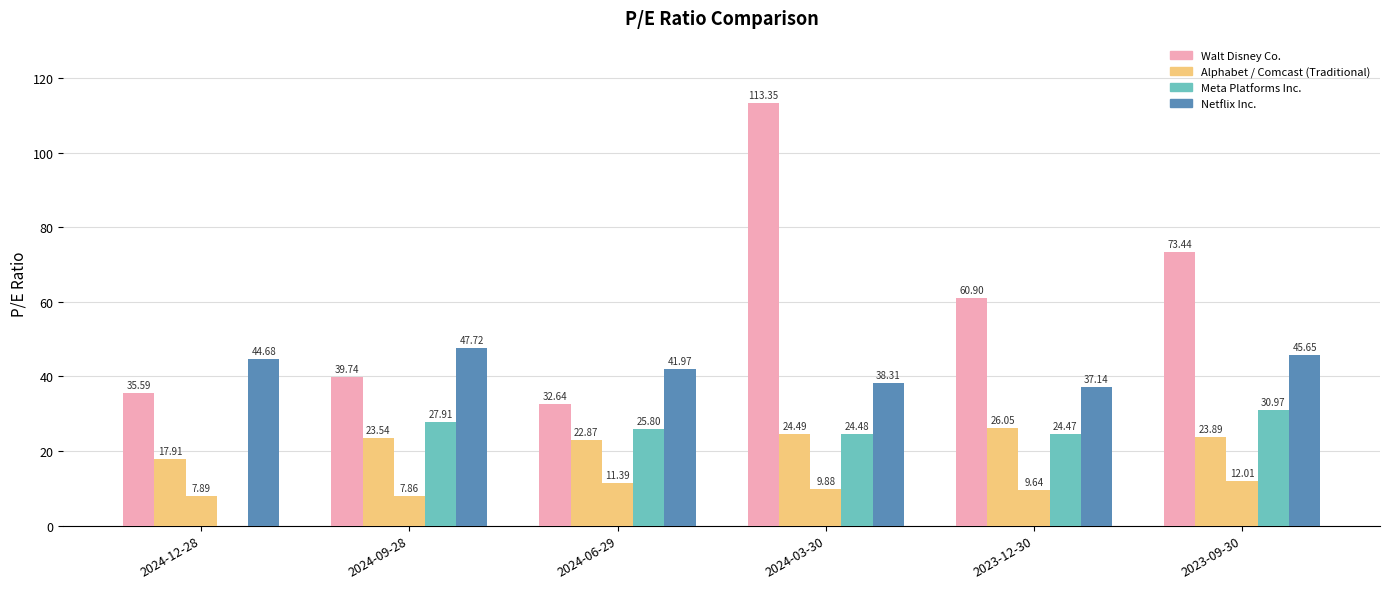

What is the maximum value shown in the chart?

113.3